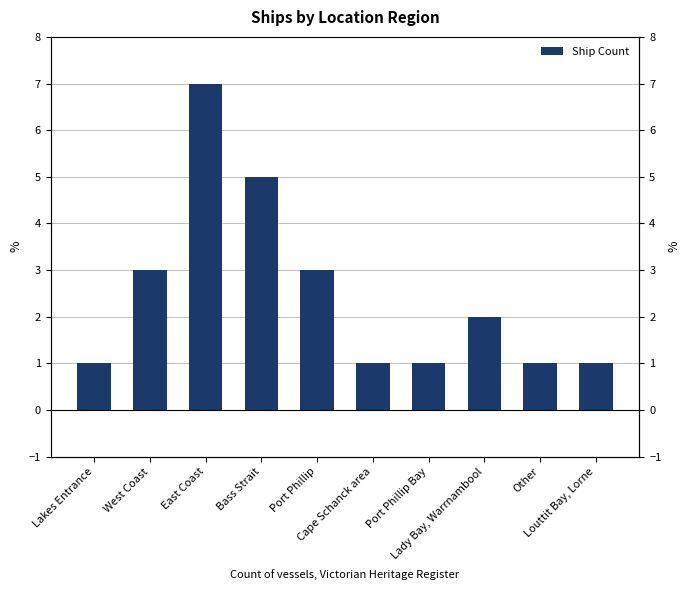

Reading left to right, what are all the values shown in this chart?

1	3	7	5	3	1	1	2	1	1